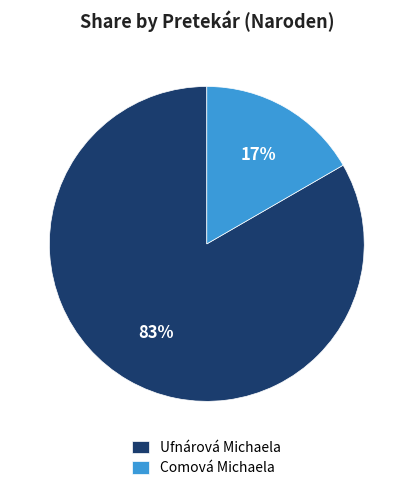

Rank the categories by value from lowest to highest.

Comová Michaela, Ufnárová Michaela